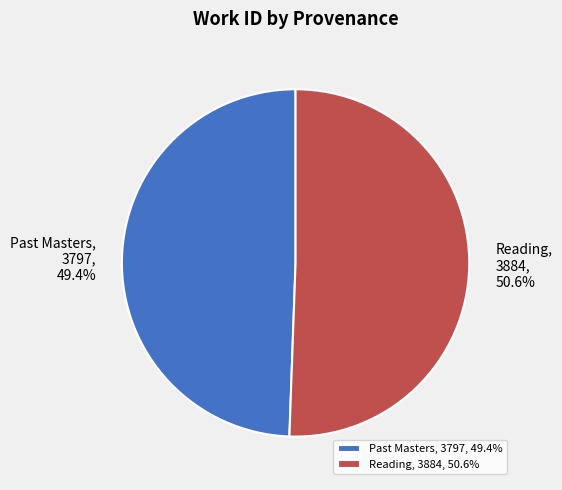

The Reading slice represents 51% of the pie. True or false?

True